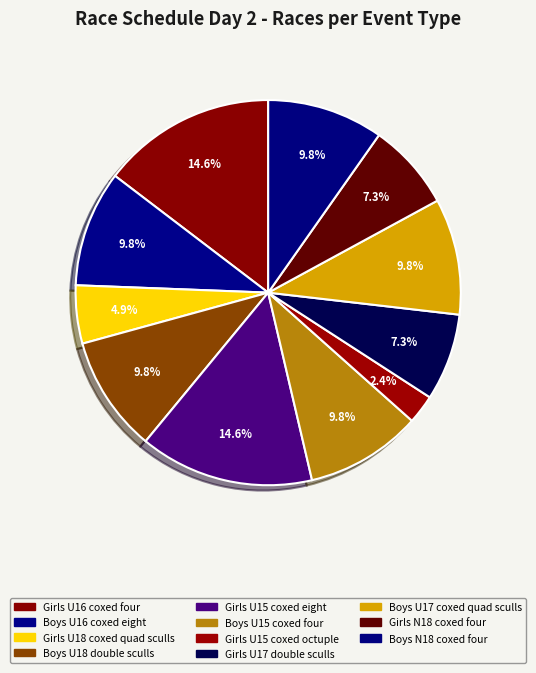

To the nearest percent, what is the average slice percentage?

9%